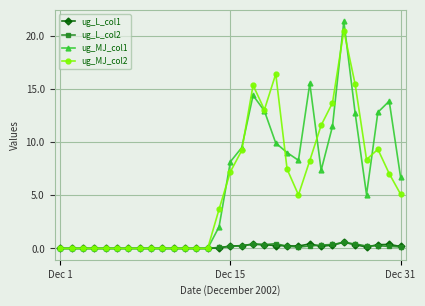

What is the greatest value displayed?

21.3